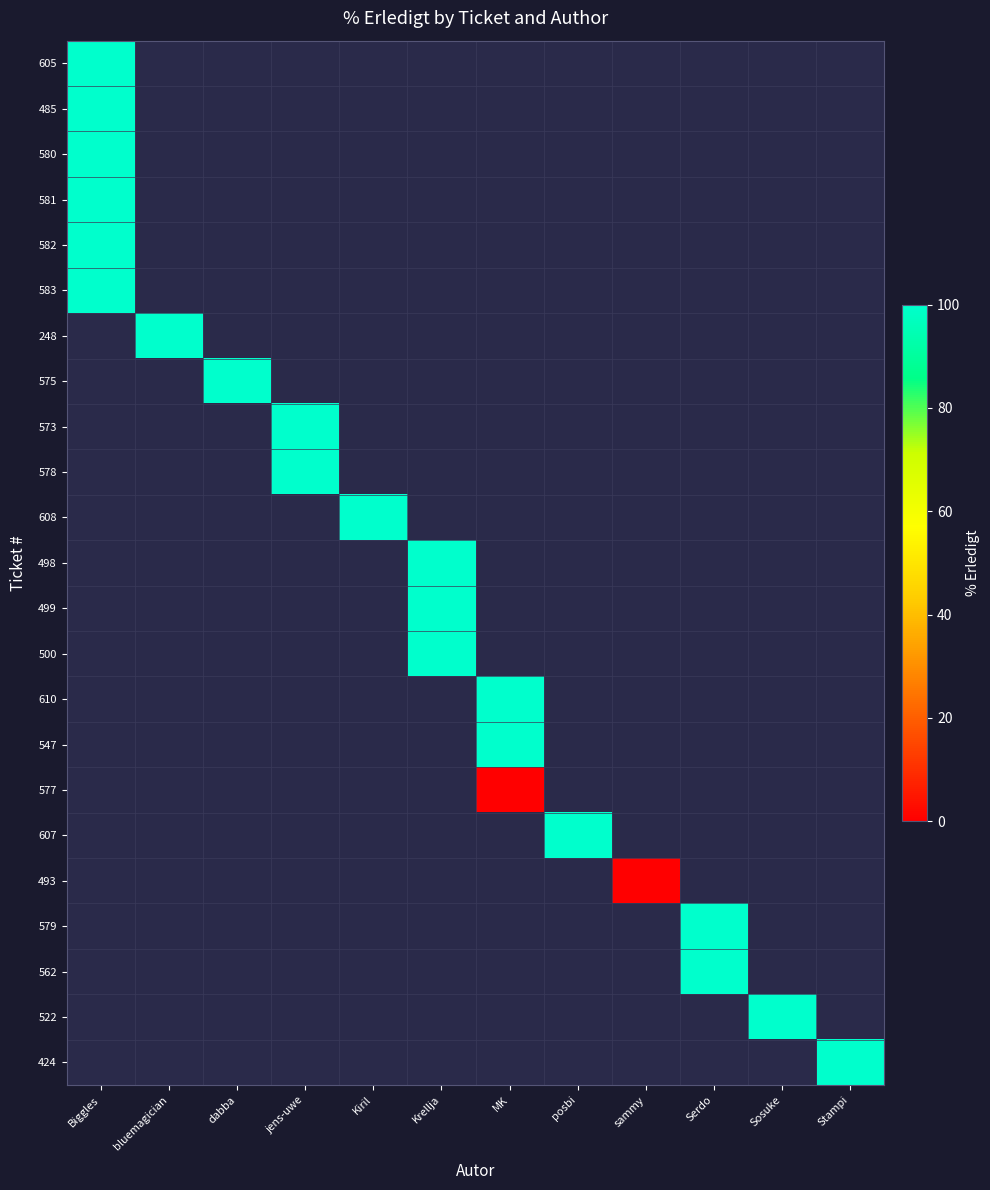

Which series has the largest range (max minus min)?

605